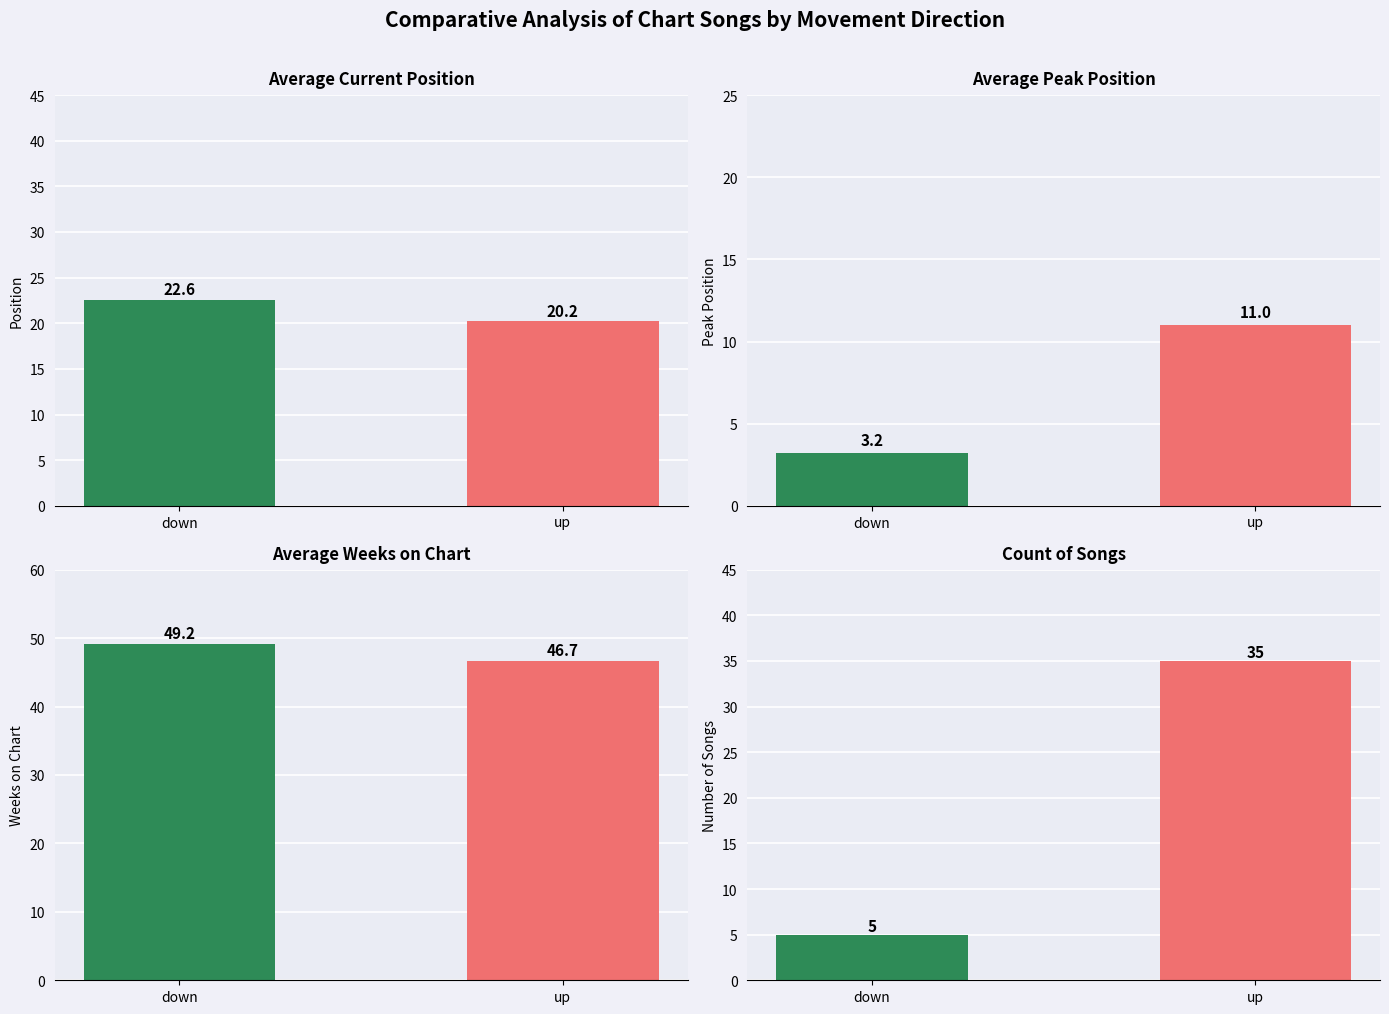

Is the value of avg_position at down greater than the value of avg_peak_position at down?

Yes